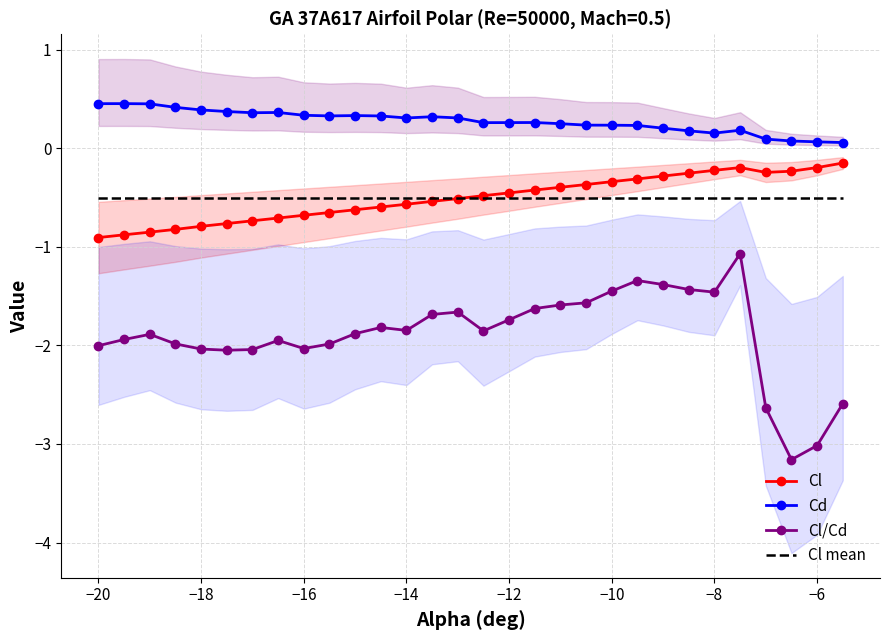

Rank the series by their maximum value, from highest to lowest.

Cd, Cl, Cl mean, Cl/Cd